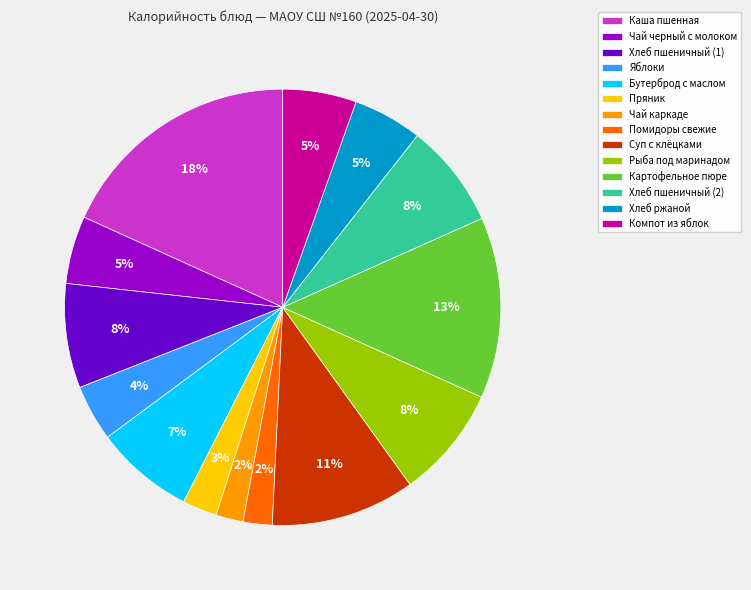

To the nearest percent, what is the combined percentage of Хлеб ржаной and Хлеб пшеничный (2)?

13%